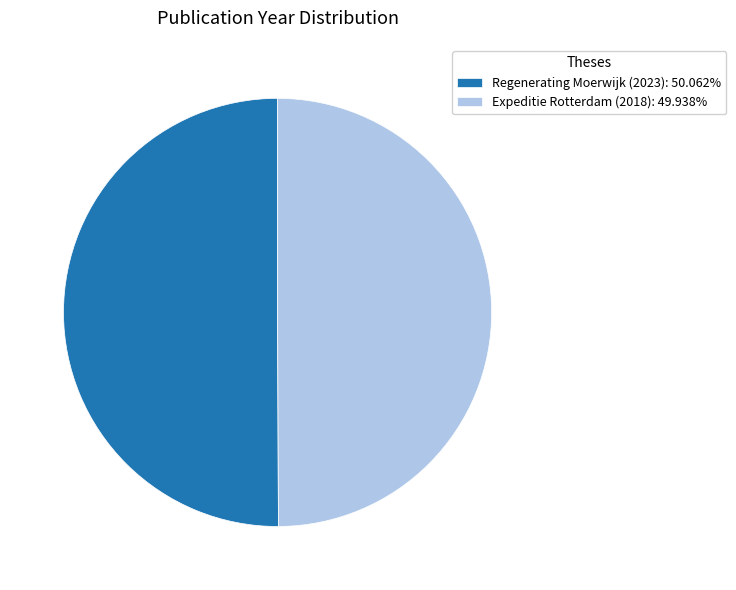

Combined, do Expeditie Rotterdam (2018): 49.938% and Regenerating Moerwijk (2023): 50.062% account for over 50%?

Yes